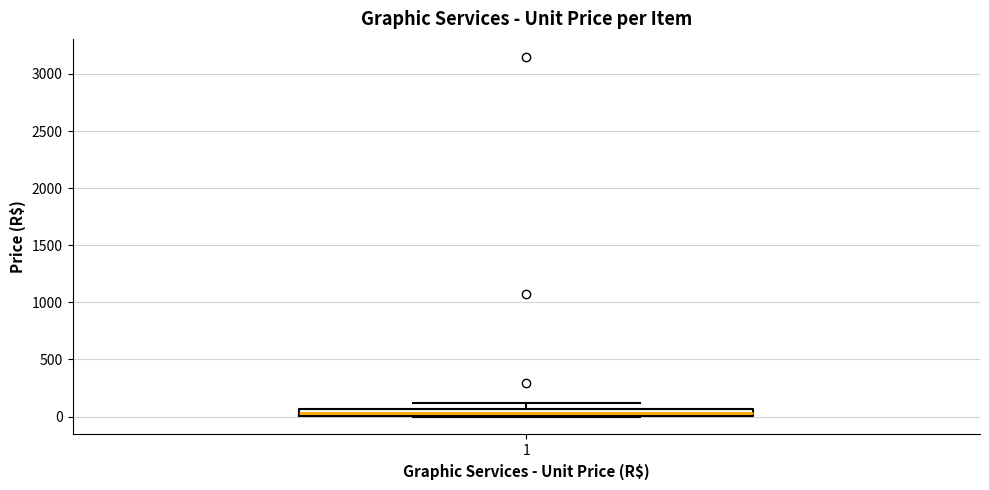

Where is the upper edge of the box at x = 1 on the y-axis? The values are not printed on the chart, so give them approximately, as read against the axis.

50